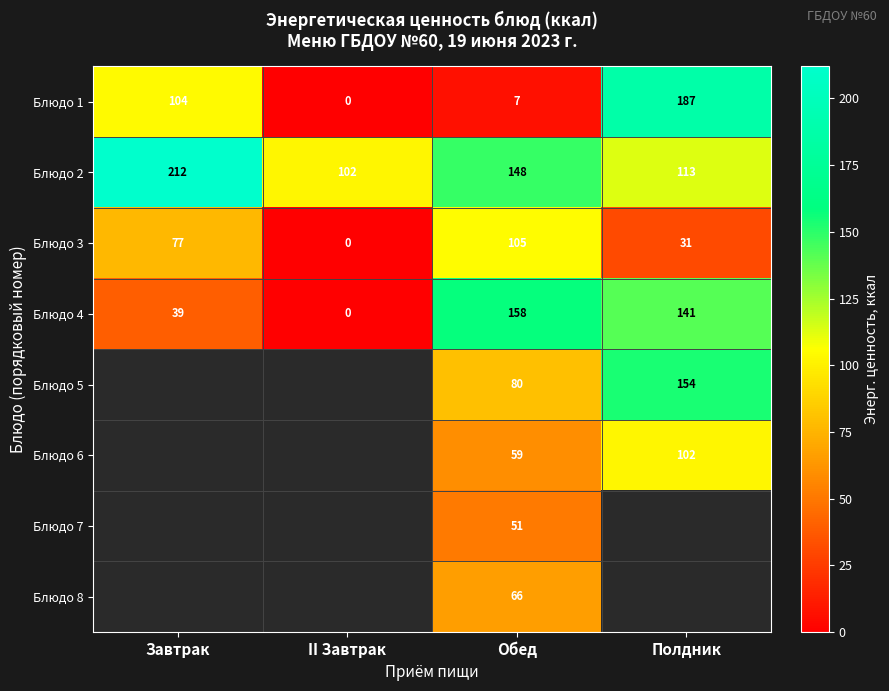

Read the Блюдо 4 value at Обед.

158